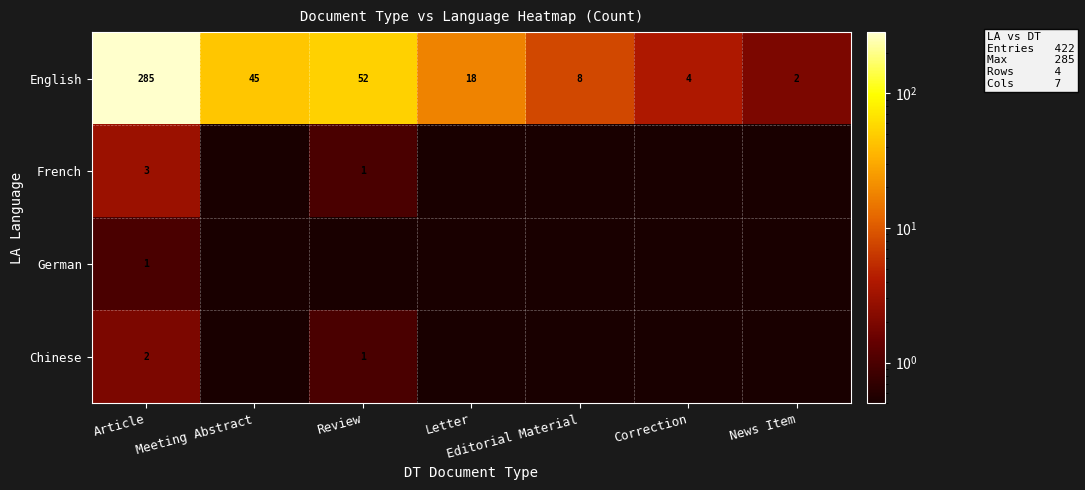

What is the highest value of the English series?

285.0